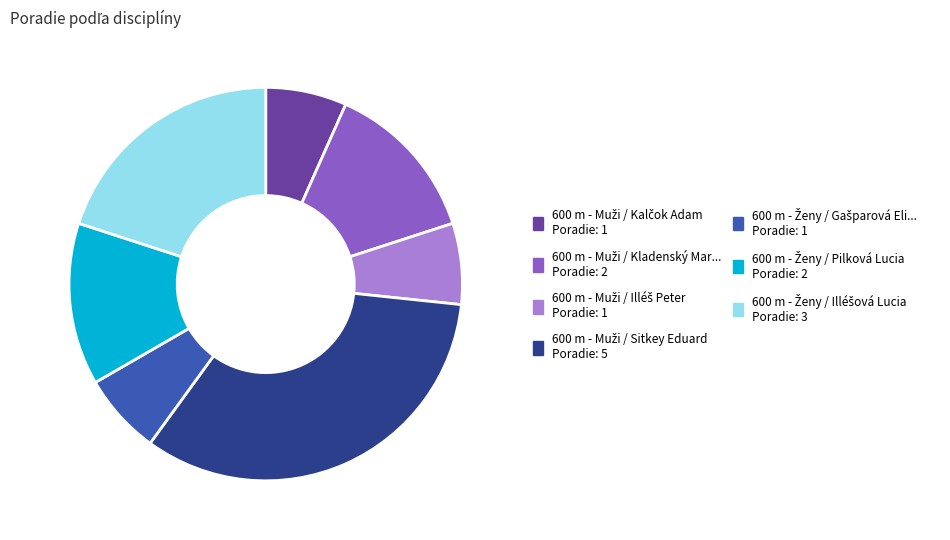

Is there a majority slice in this chart?

No